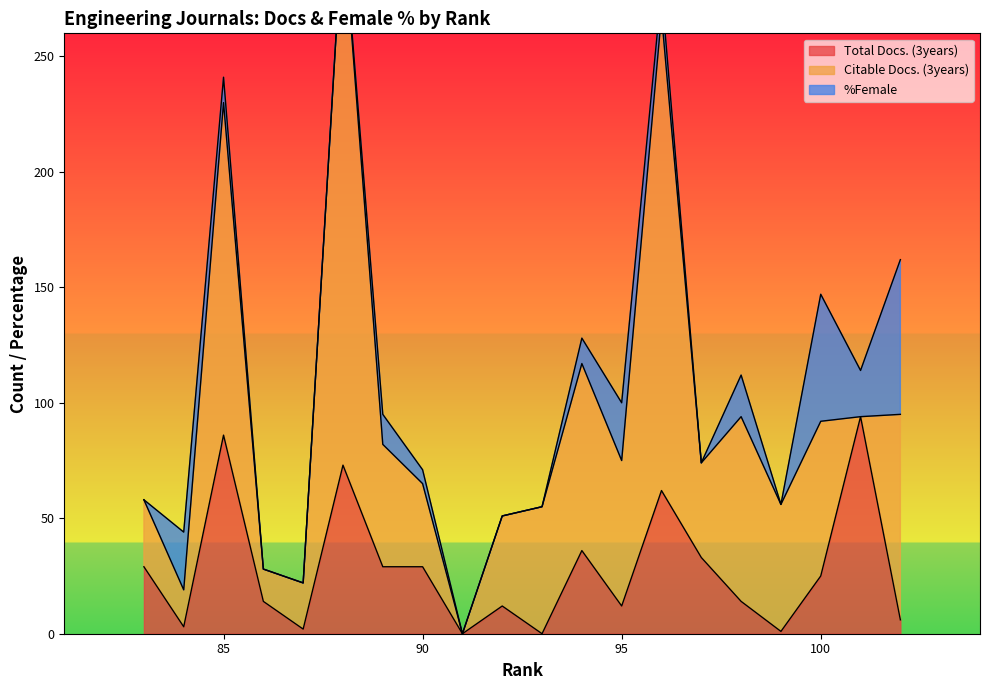

The value of Total Docs. (3years) at 85 is 86. True or false?

True